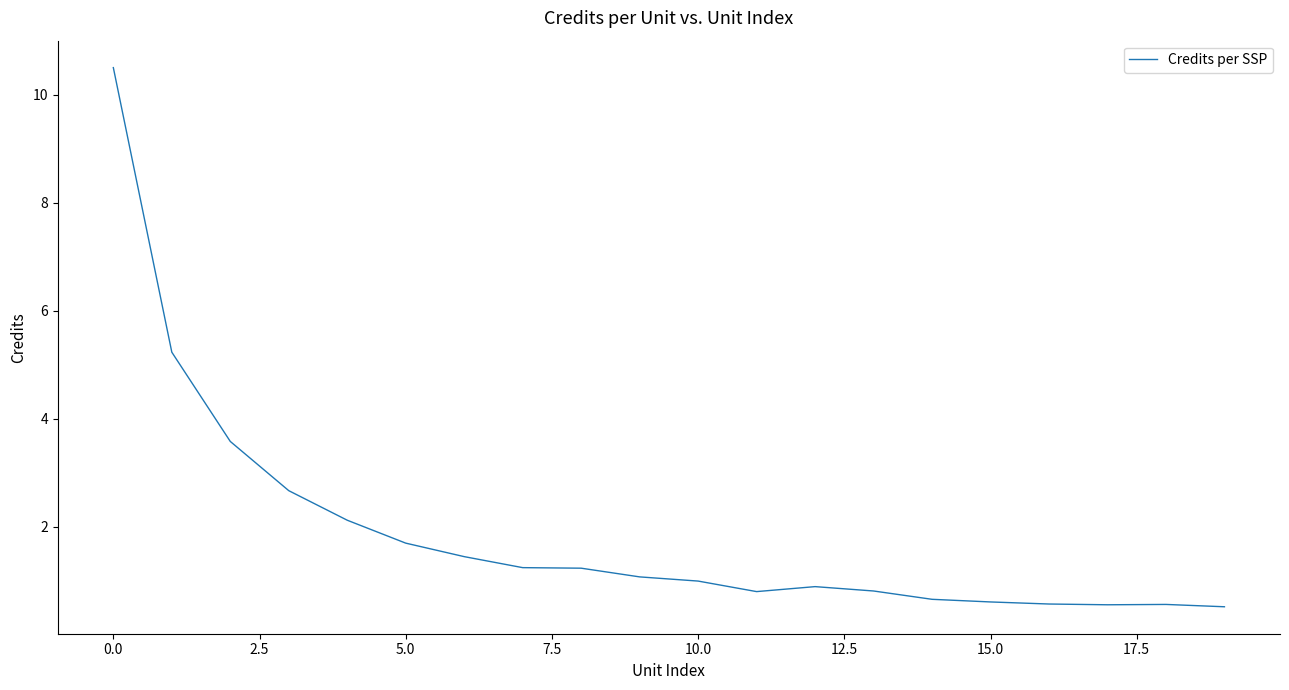

What is the smallest value displayed?

0.5